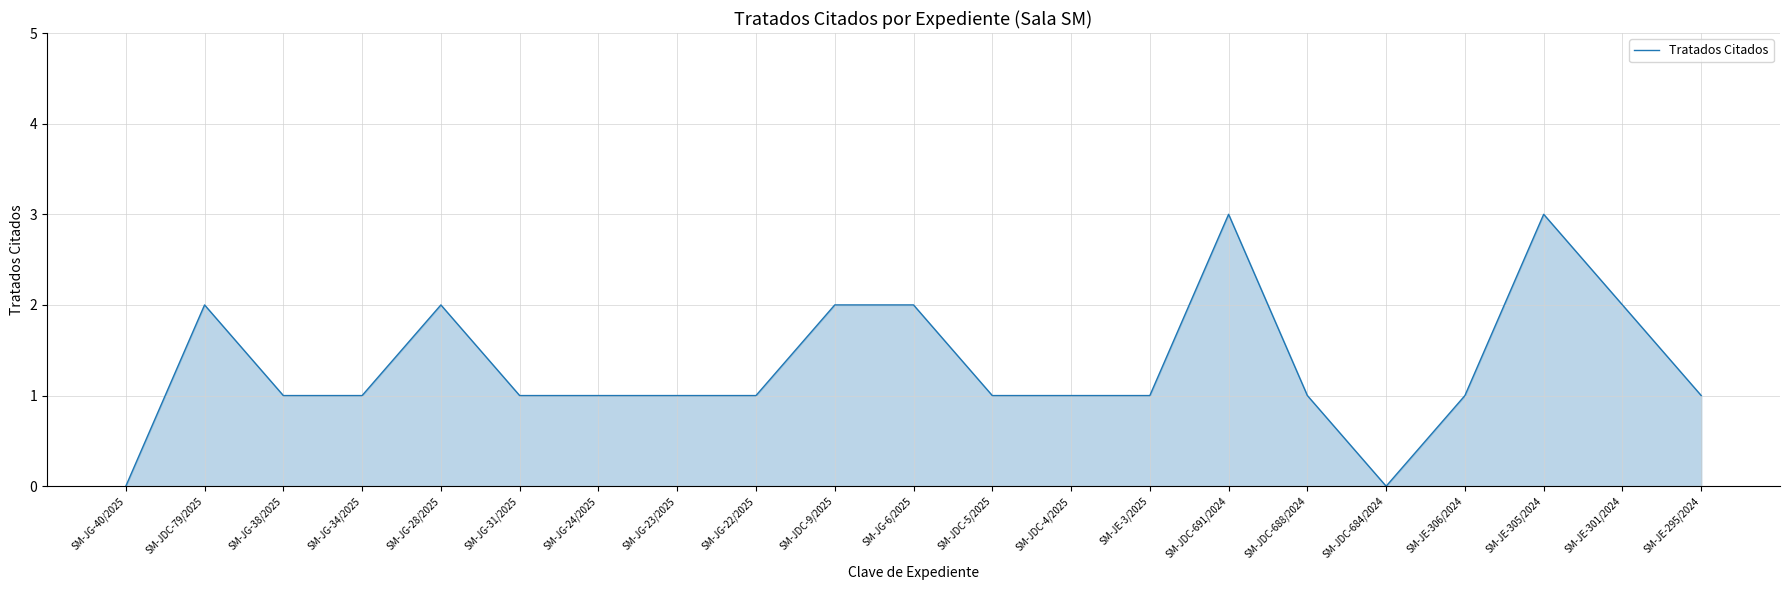

Reading left to right, what are all the values shown in this chart?

0	2	1	1	2	1	1	1	1	2	2	1	1	1	3	1	0	1	3	2	1